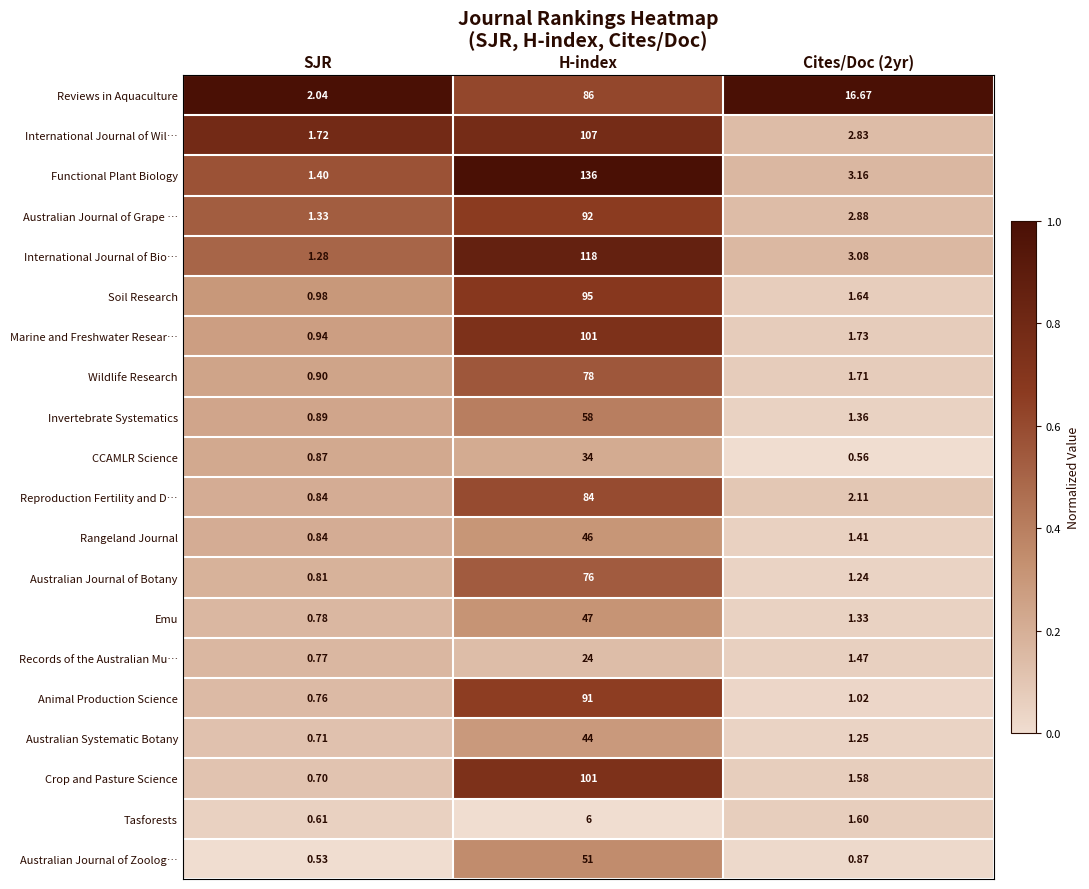

Which series has the widest spread of values?

Functional Plant Biology